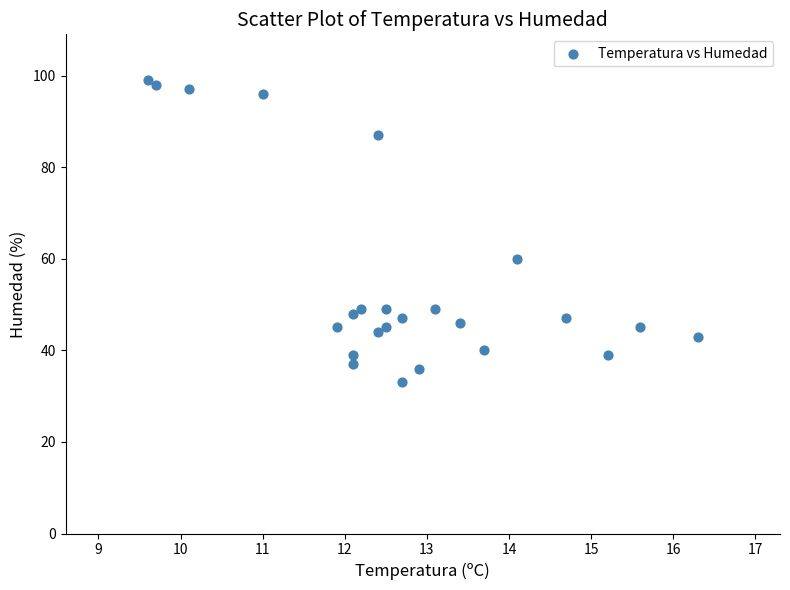

What Y value in the scatter plot is closest to 66?

60